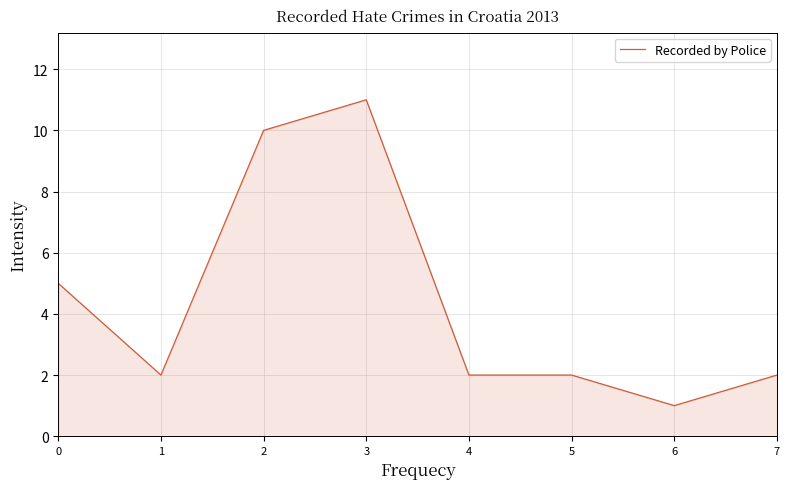

Which category has the highest value across all series?

3